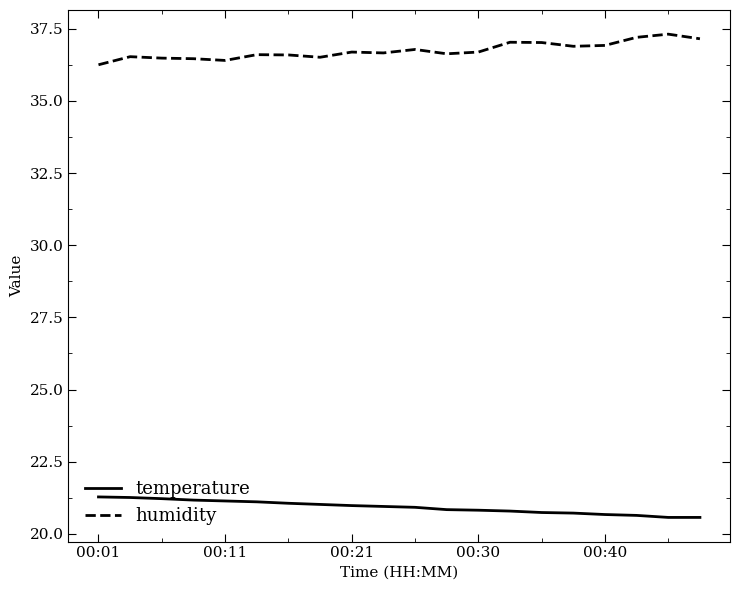

What is the minimum value for temperature?

20.6